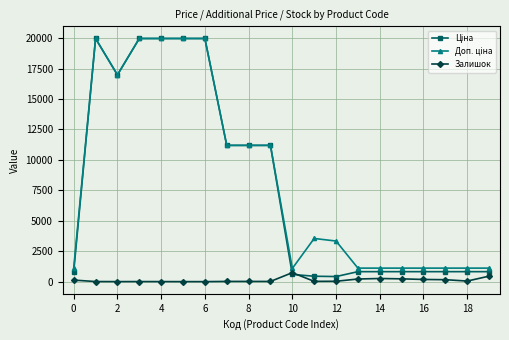

True or false: Залишок has more than 0 points higher than both neighbors.

True